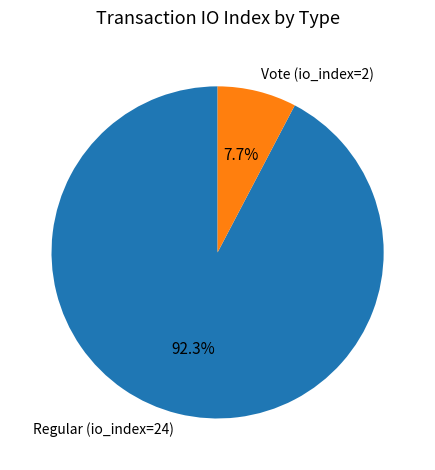

What percentage is the Vote (io_index=2) slice, to the nearest percent?

8%